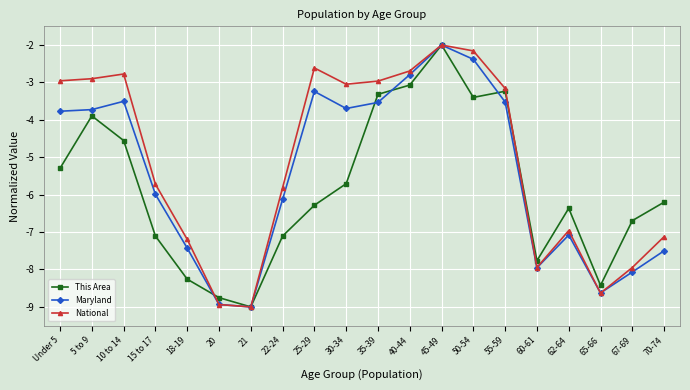

Between which two adjacent categories do This Area and Maryland first intersect?

18-19 and 20